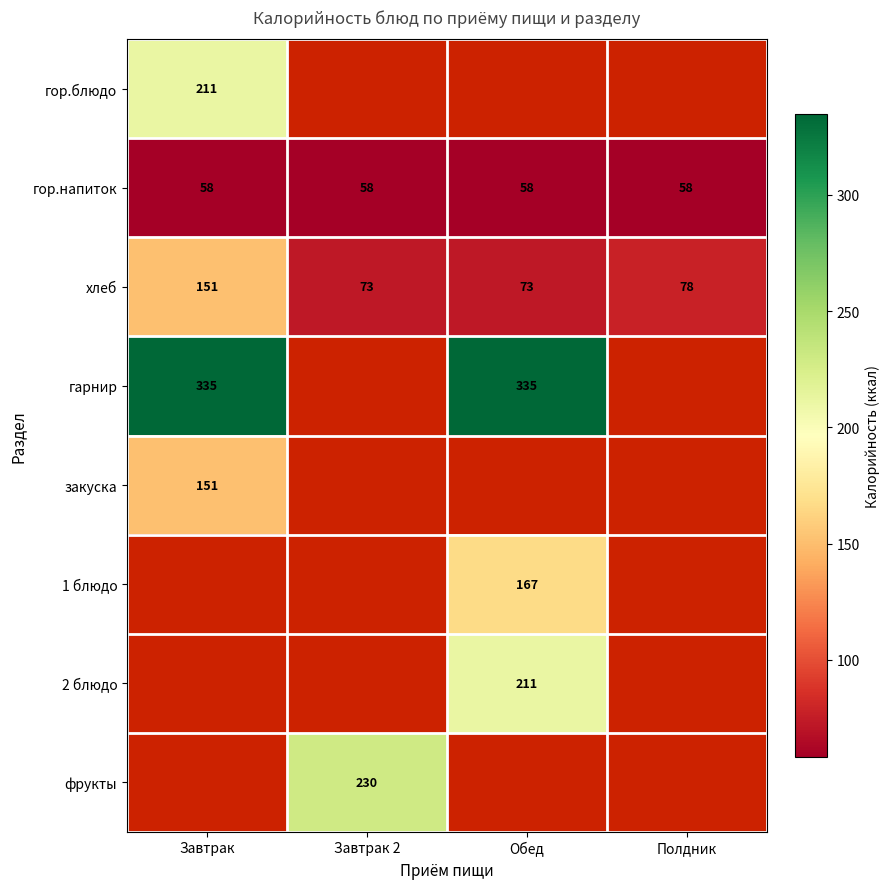

The гор.блюдо series shows 211 at Завтрак. True or false?

True